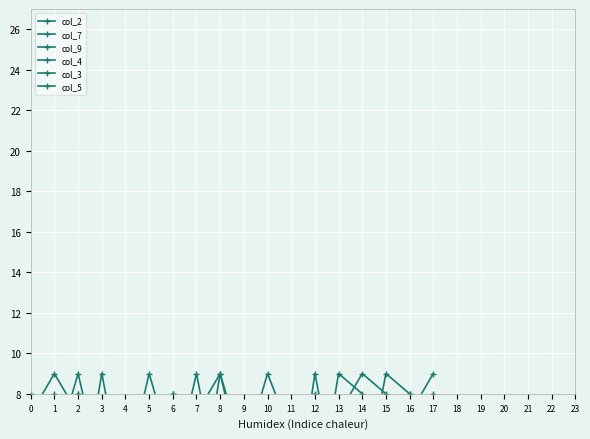

What is the minimum value for col_9?

1